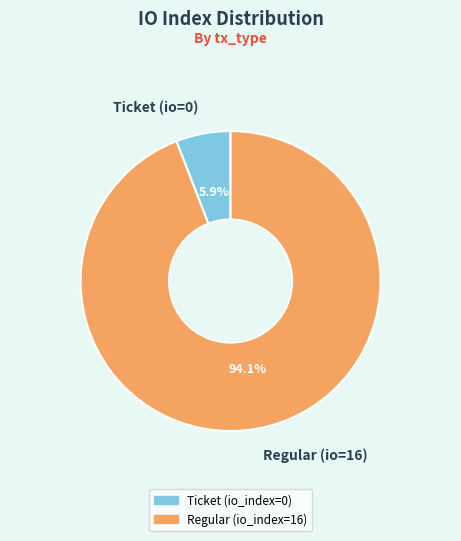

Do Regular (io=16) and Ticket (io=0) together represent more than half of the pie?

Yes